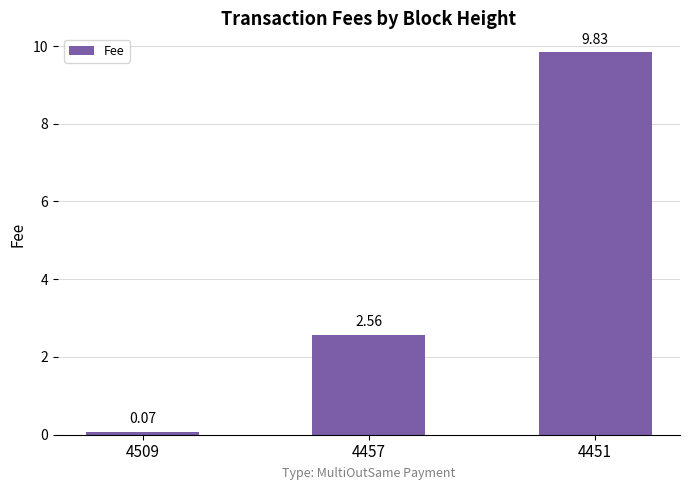

Where is the data nearest to the value 4?

4457